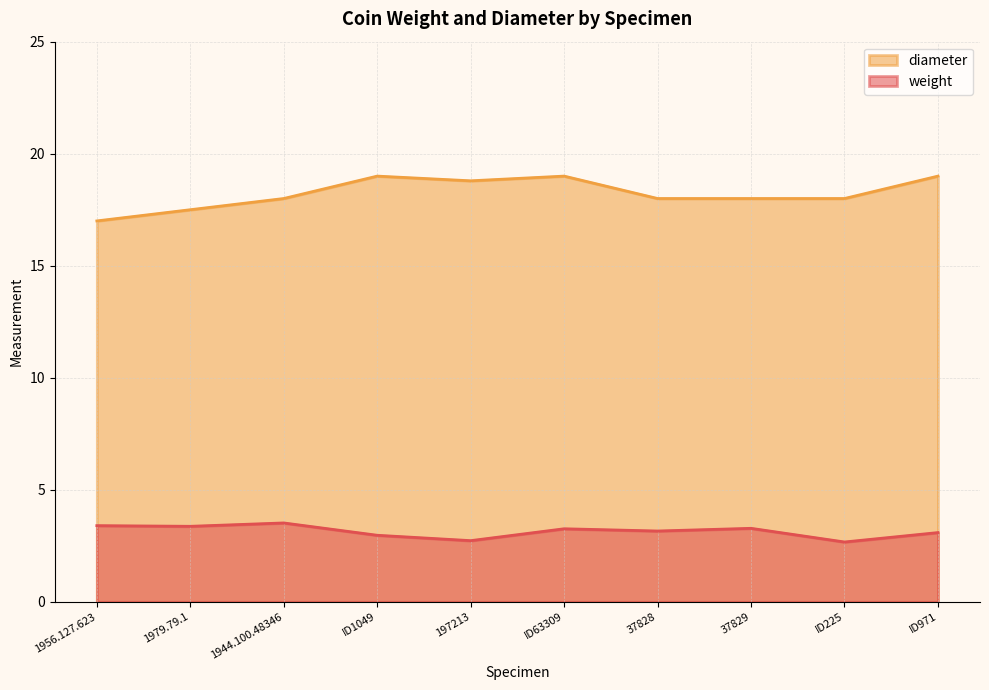

What is the spread (max minus min) of values at 1944.100.48346?

14.5